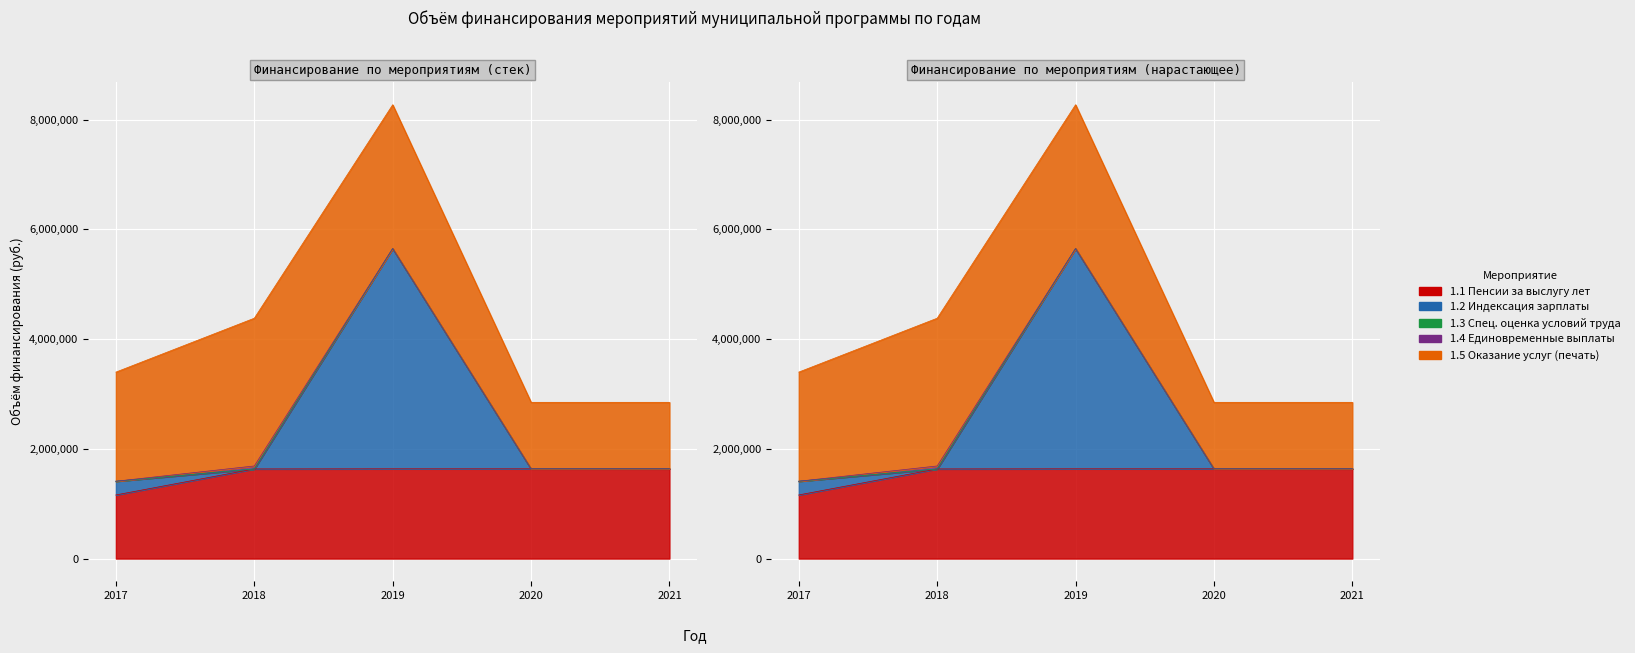

What value does the 1.1 Пенсии за выслугу лет series have at 2017?

1159908.7